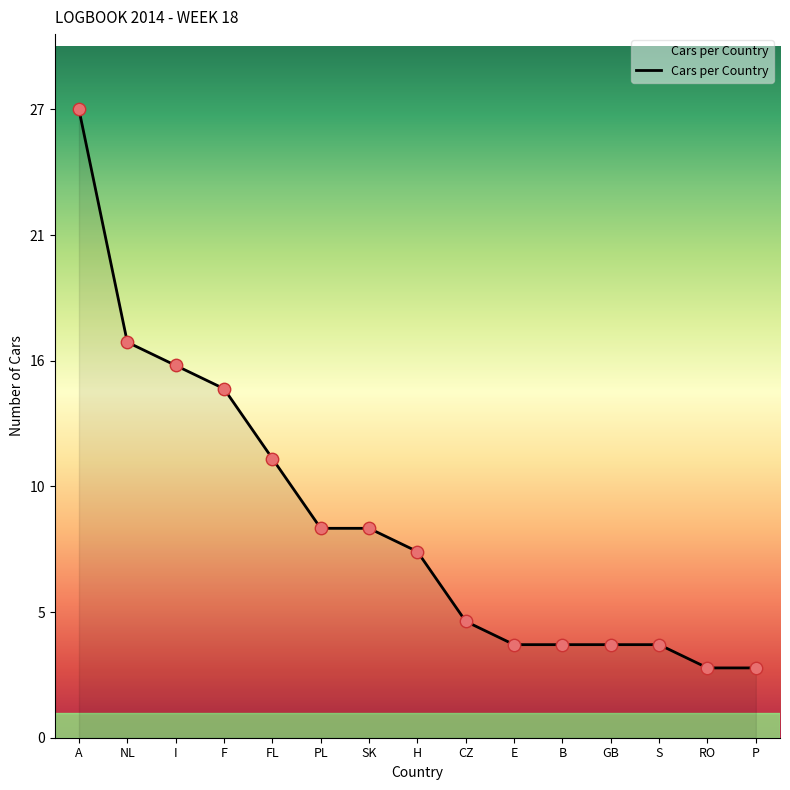

What is the change in value from CZ to E?

-1